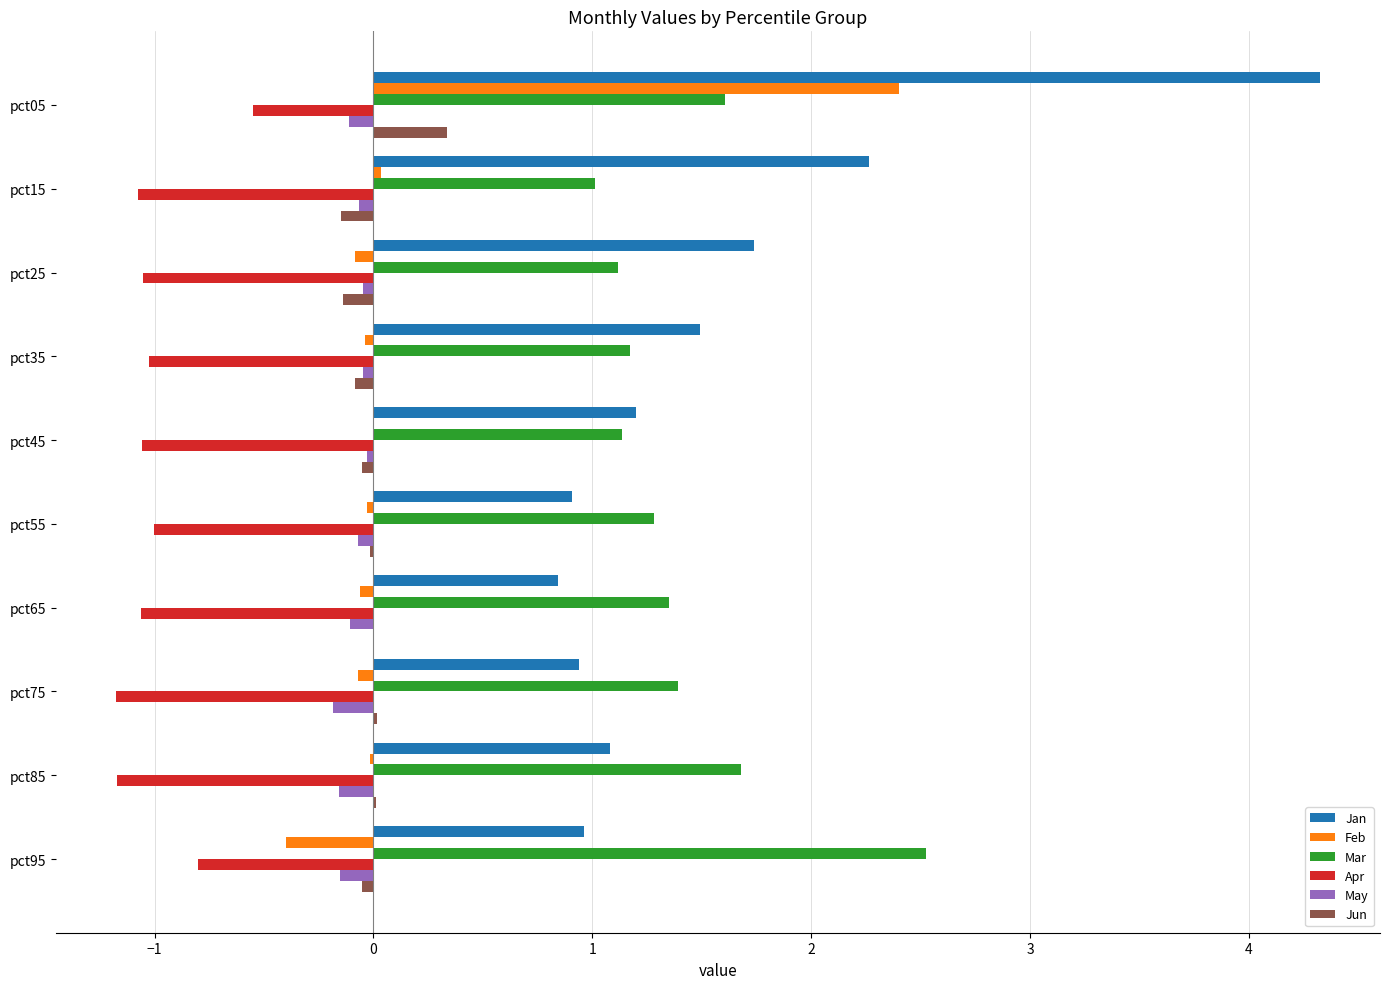

Which series has the largest total across all categories?

Jan